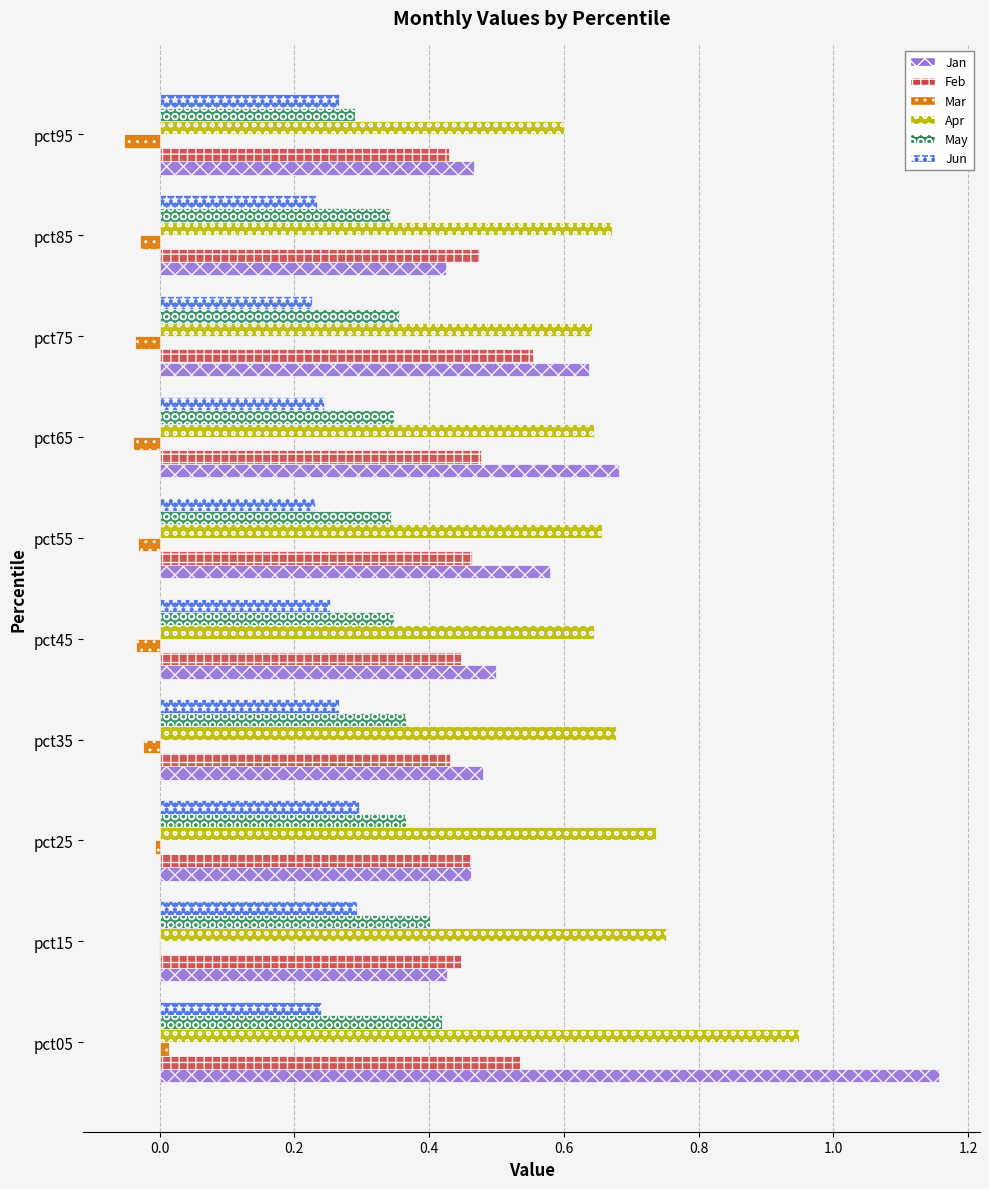

Is it true that Feb equals 0.5 at pct25?

True